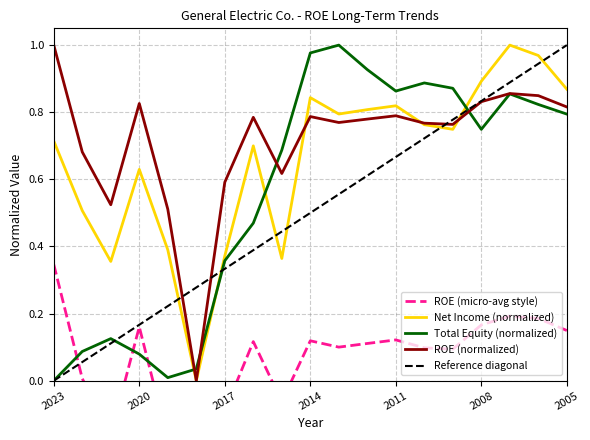

Which category has the lowest value in the Total Equity (B) series?

2023